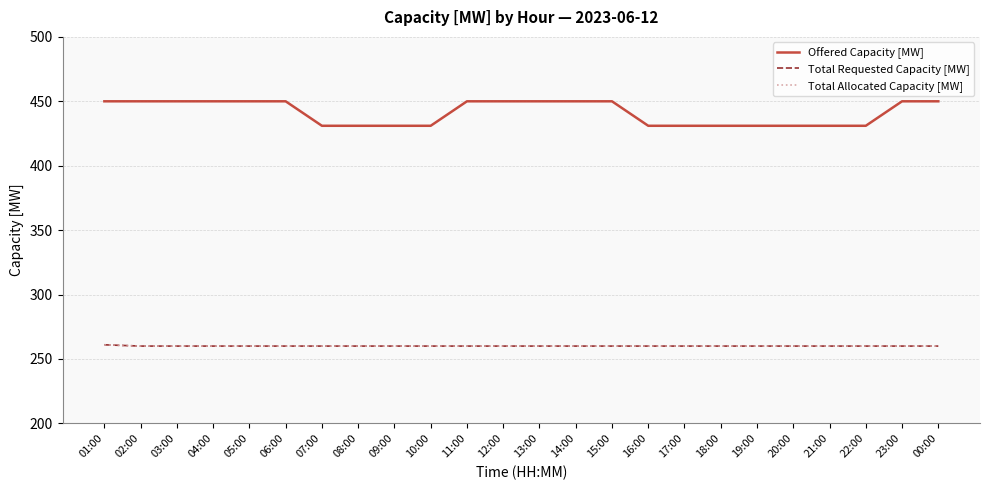

True or false: Total Allocated Capacity [MW] has a value of 260 at 18:00.

True